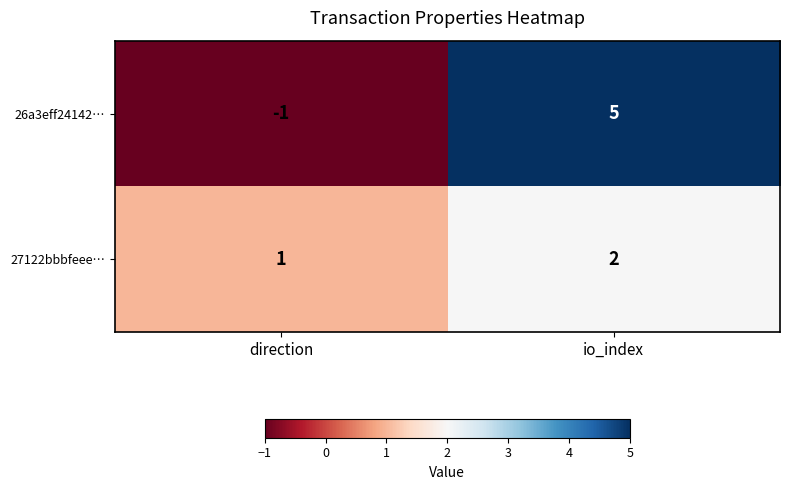

At which category does the chart reach its minimum across all series?

direction